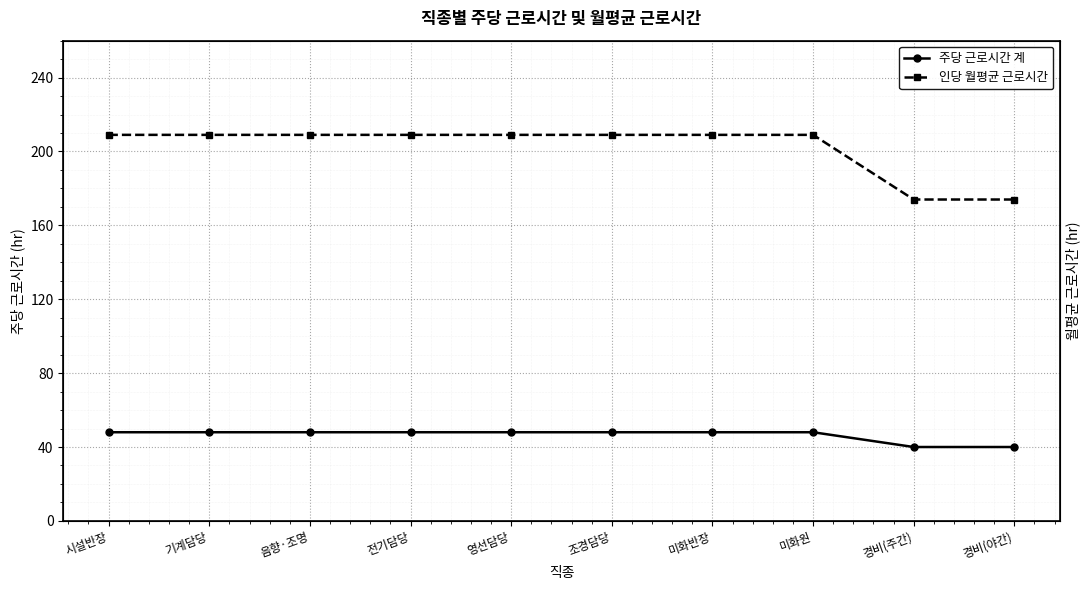

How many 주당 근로시간 계 values are between 48 and 49?

8